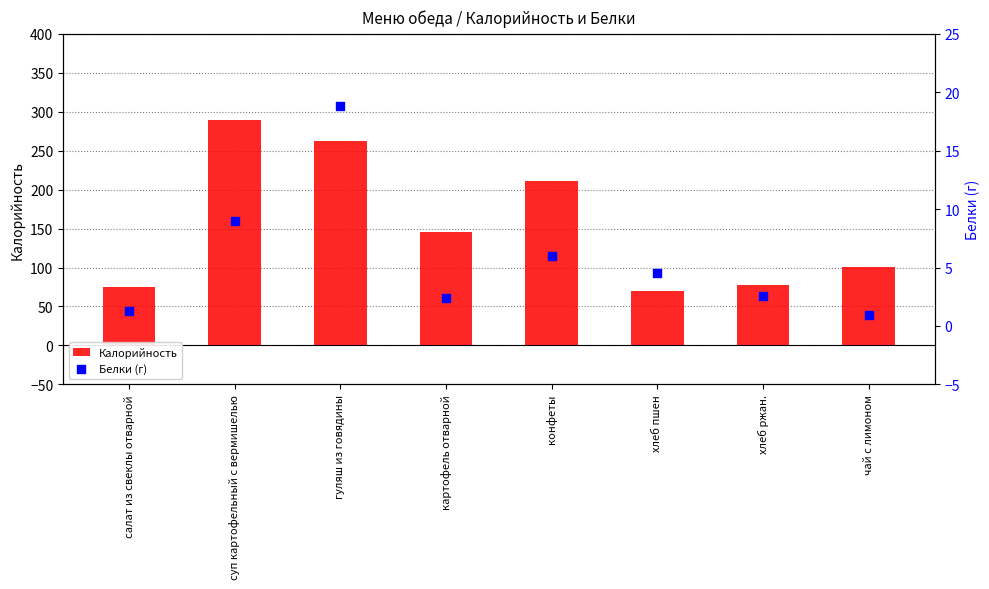

What are all the series names shown in the legend?

Калорийность, Белки (г)